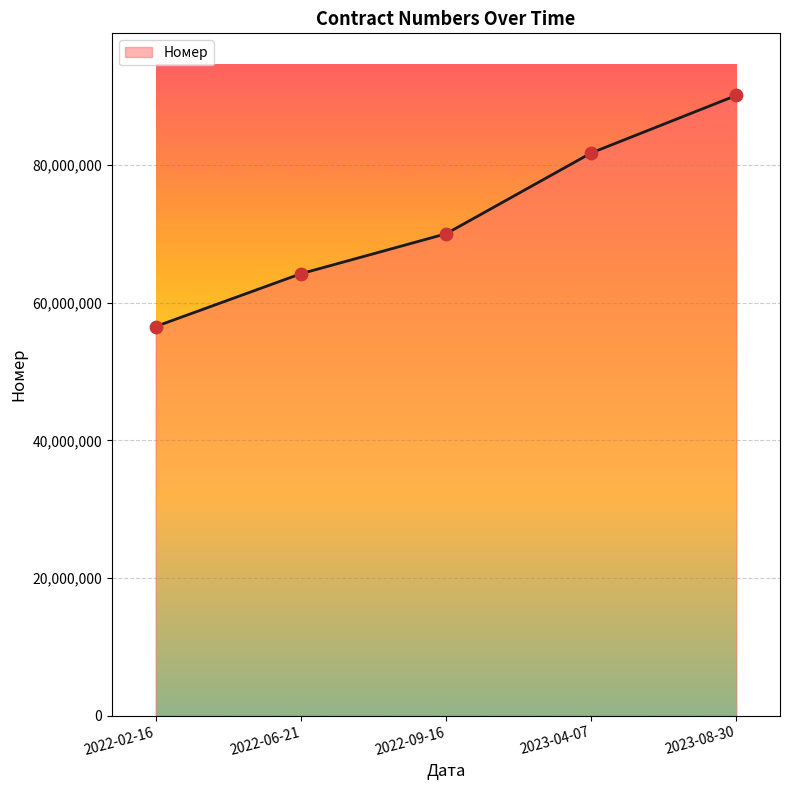

Which has a higher value, 2022-09-16 or 2023-08-30?

2023-08-30